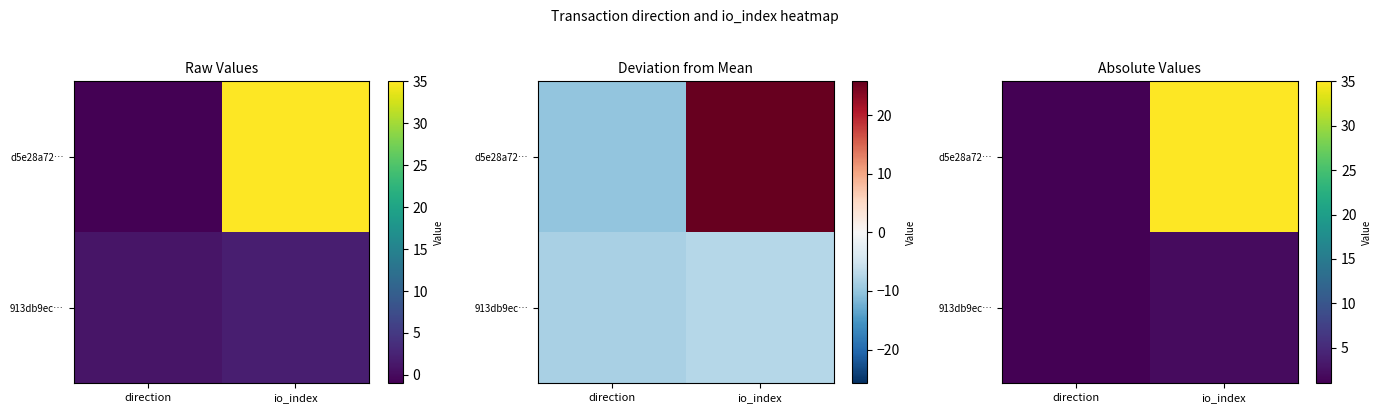

What value does the d5e28a72… series have at io_index, to the nearest 10?

40